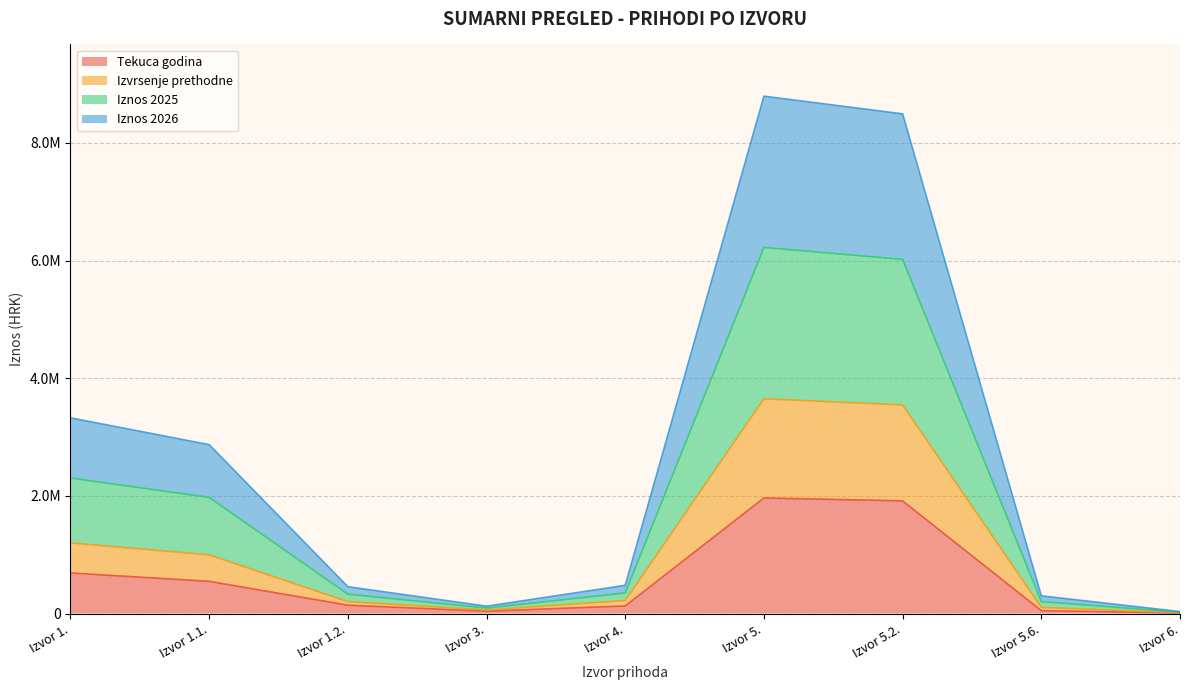

True or false: Iznos 2025 and Iznos 2026 intersect in this chart.

False